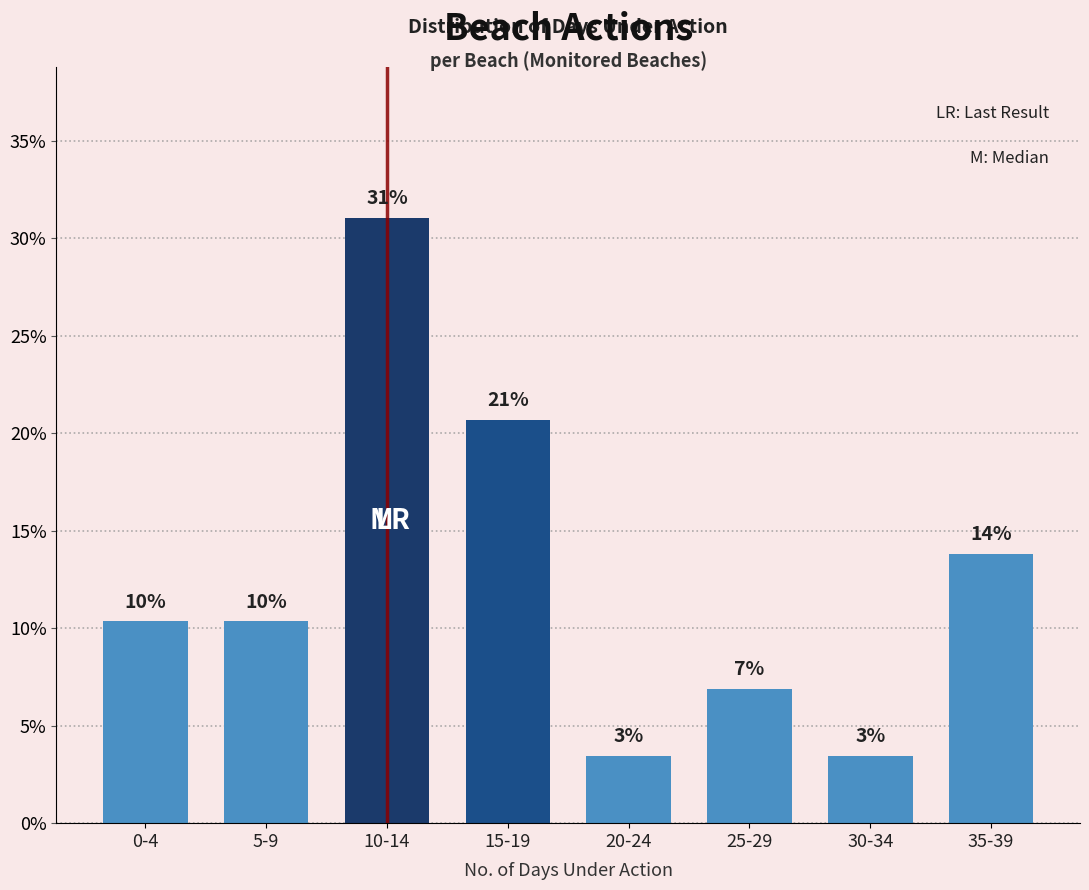

Does the chart contain any negative values?

No